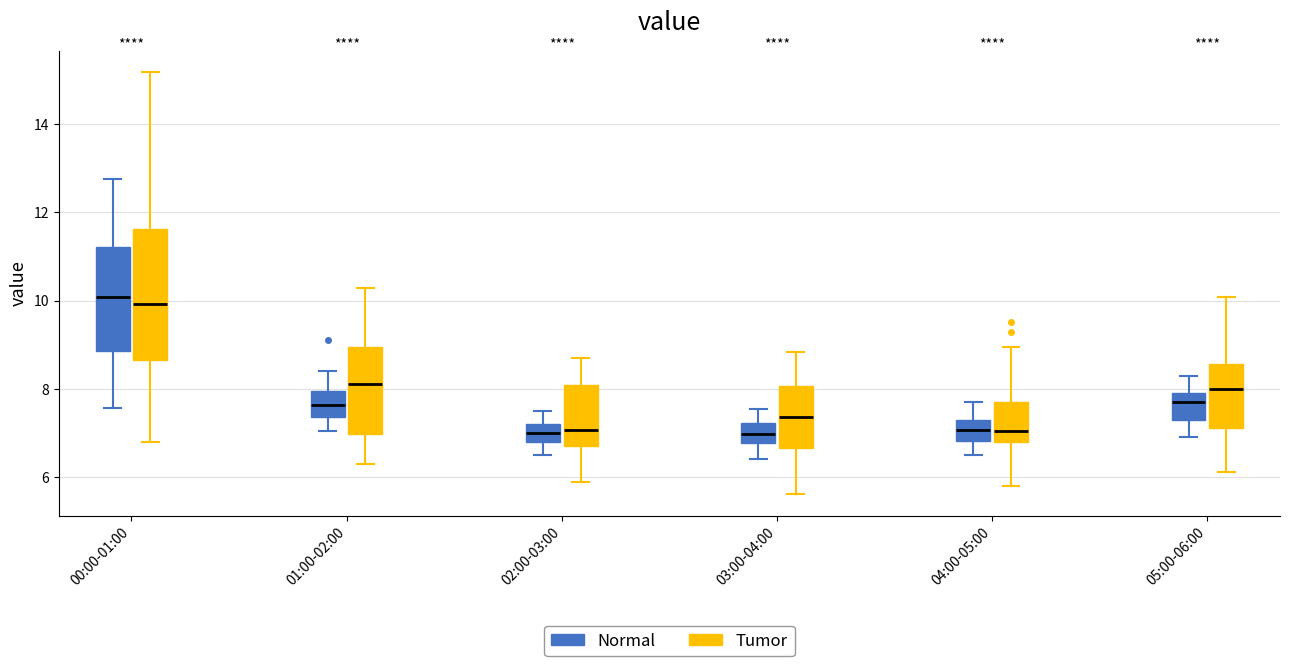

Comparing the boxes themselves (not the whiskers), which one is the tallest?

00:00-01:00 (Tumor)